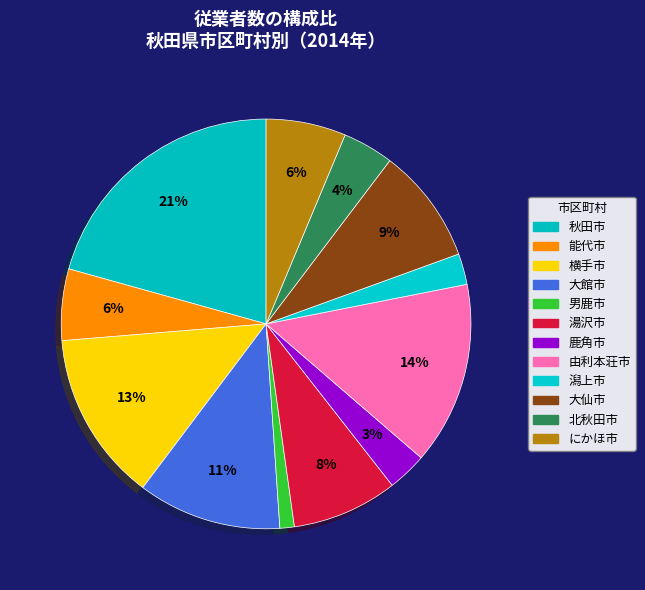

Approximately how many times larger is the value at 潟上市 compared to 鹿角市?

0.8